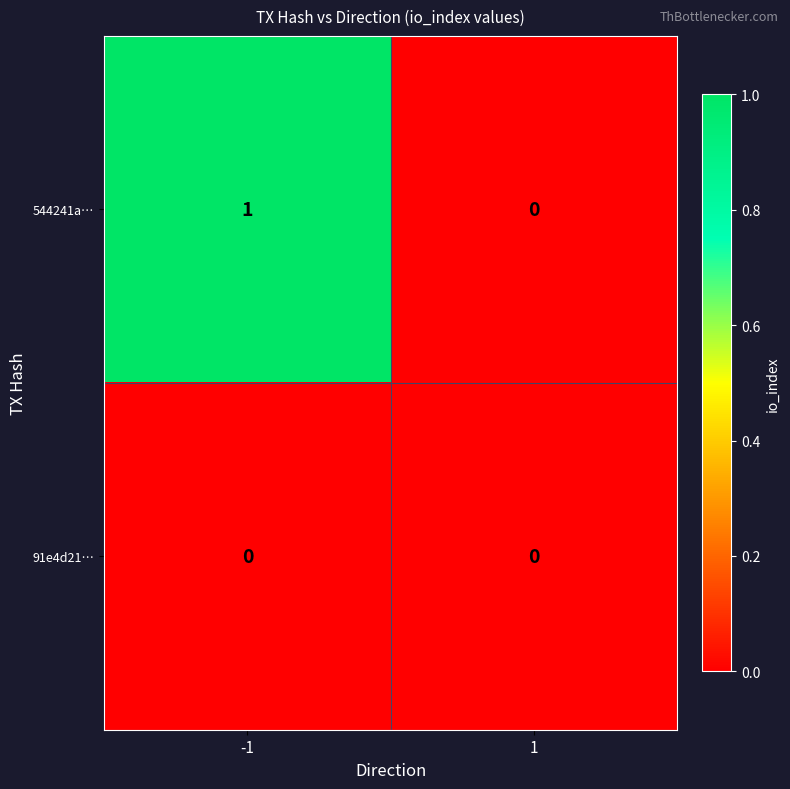

Reading left to right, transcribe all the data shown in this chart.

544241a…: 1	0
91e4d21…: 0	0